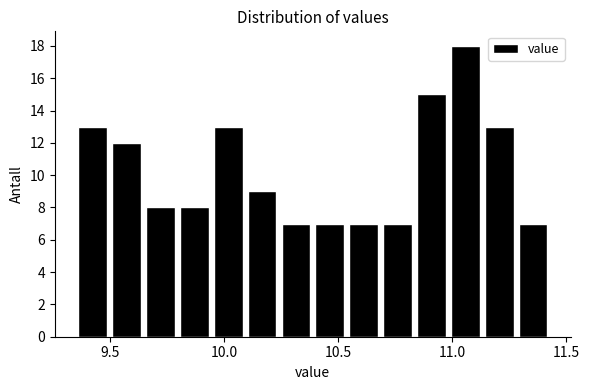

Read against the x-axis, roughly where is the centre of the tallest bar?

11.05